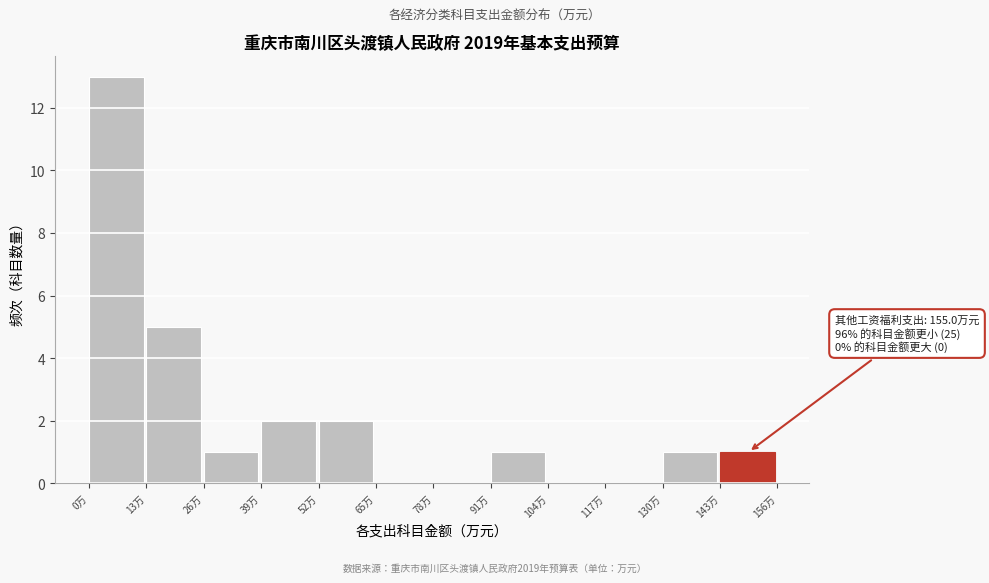

Which range on the x-axis has the tallest bar?

0 to 14